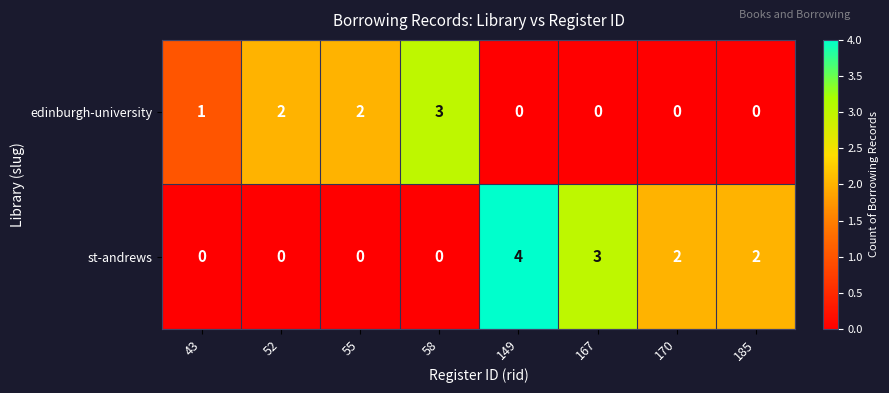

What is the difference between the maximum and second lowest values in the st-andrews series?

4